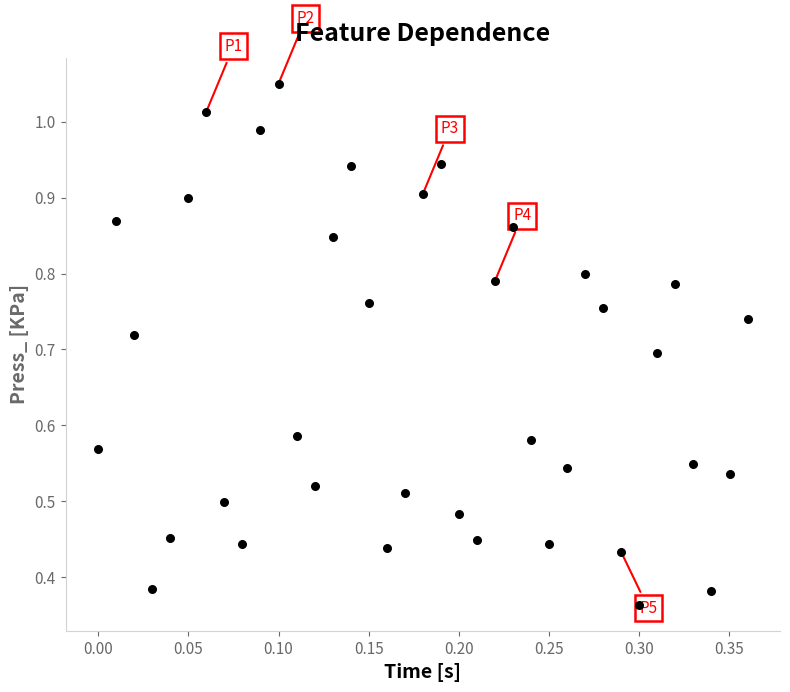

Count the number of points in this scatter plot.

37